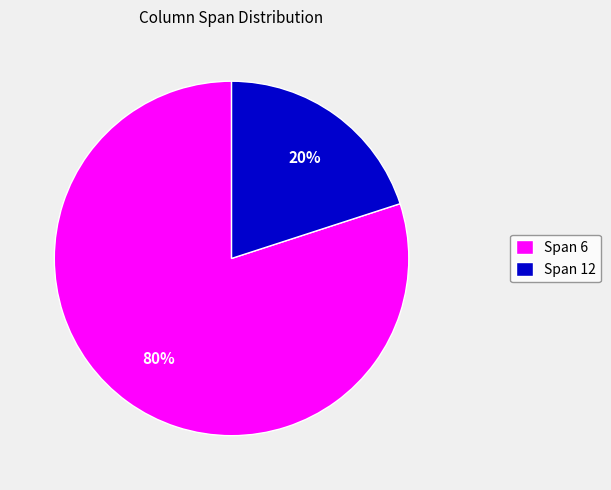

How many slices are in this pie chart?

2